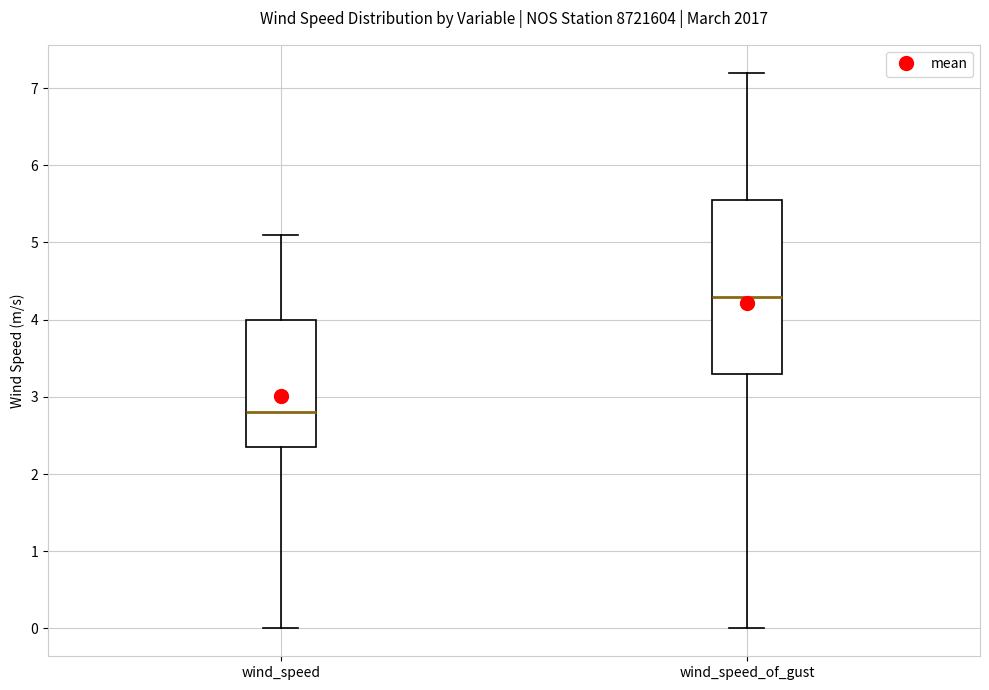

Where is the upper edge of the box for wind_speed_of_gust on the y-axis? The values are not printed on the chart, so give them approximately, as read against the axis.

5.6